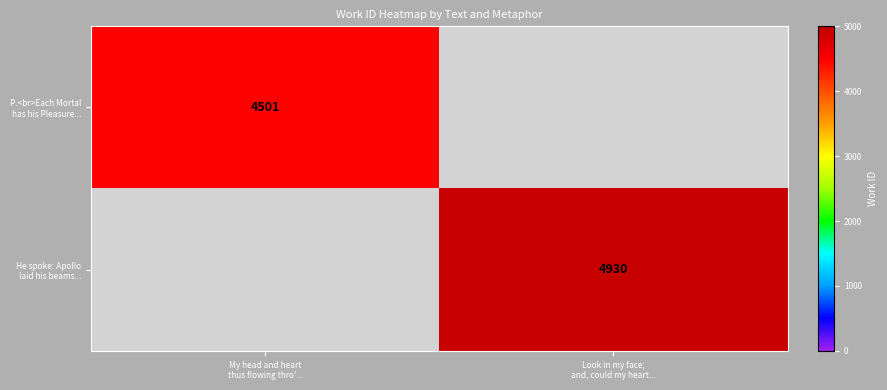

What is the approximate value of P.<br>Each Mortal has his Pleasure... at My head and heart thus flowing thro'..., to the nearest 10?

4500